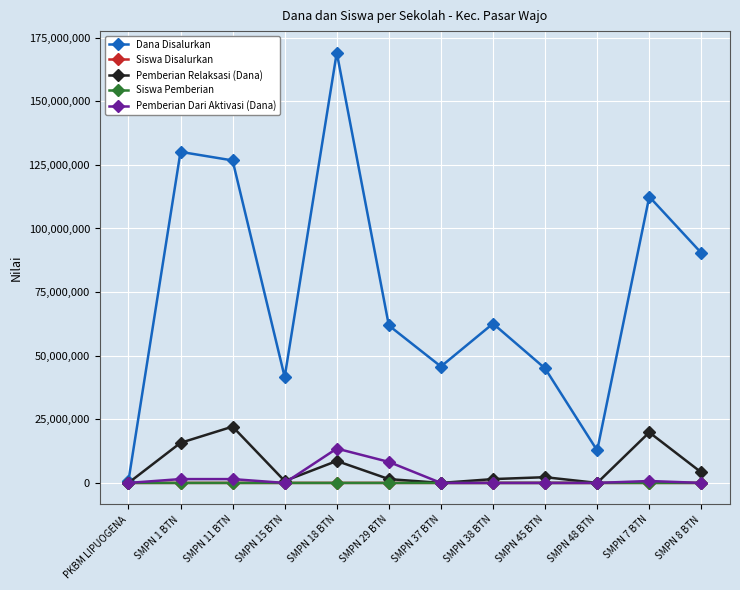

Which series has the largest total across all categories?

Dana Disalurkan